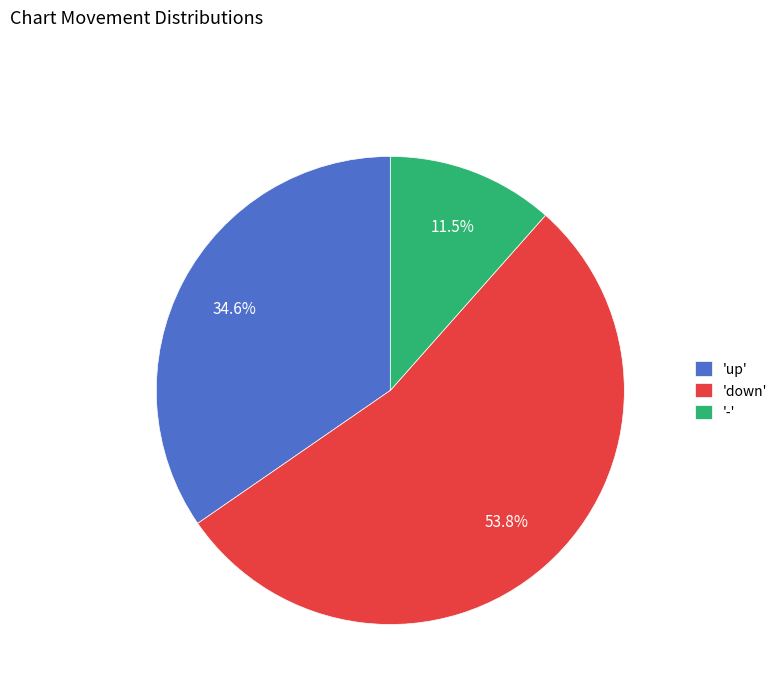

Between 'up' and 'down', which is larger?

'down'